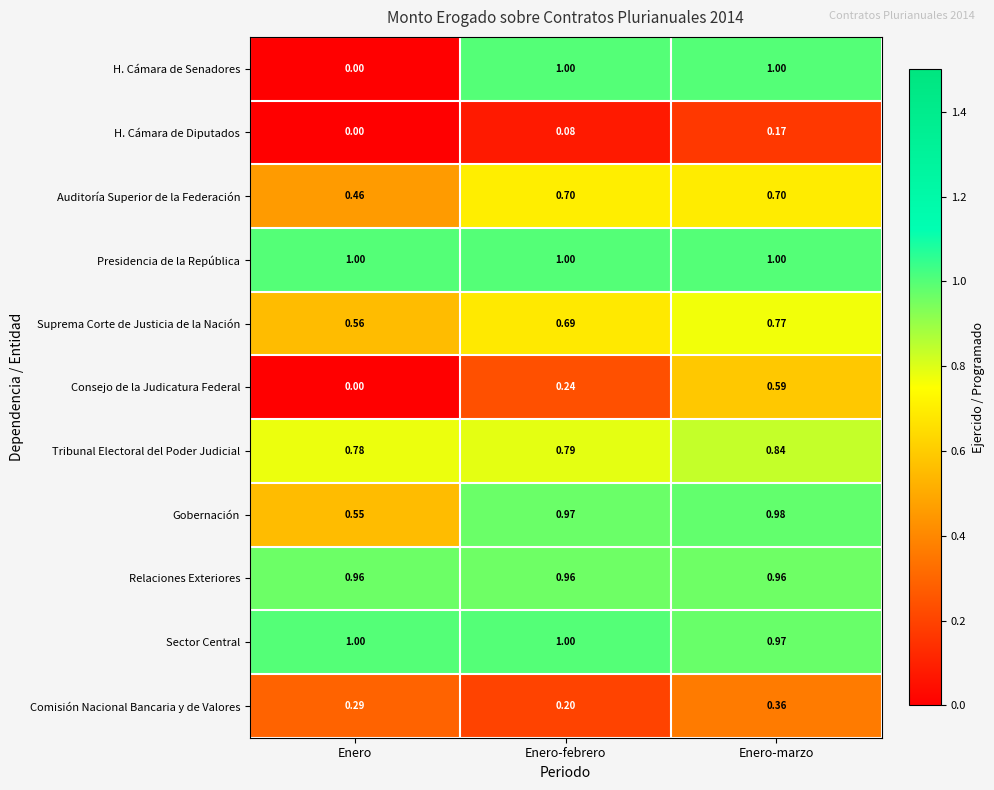

At which label is Comisión Nacional Bancaria y de Valores closest to 0?

Enero-febrero